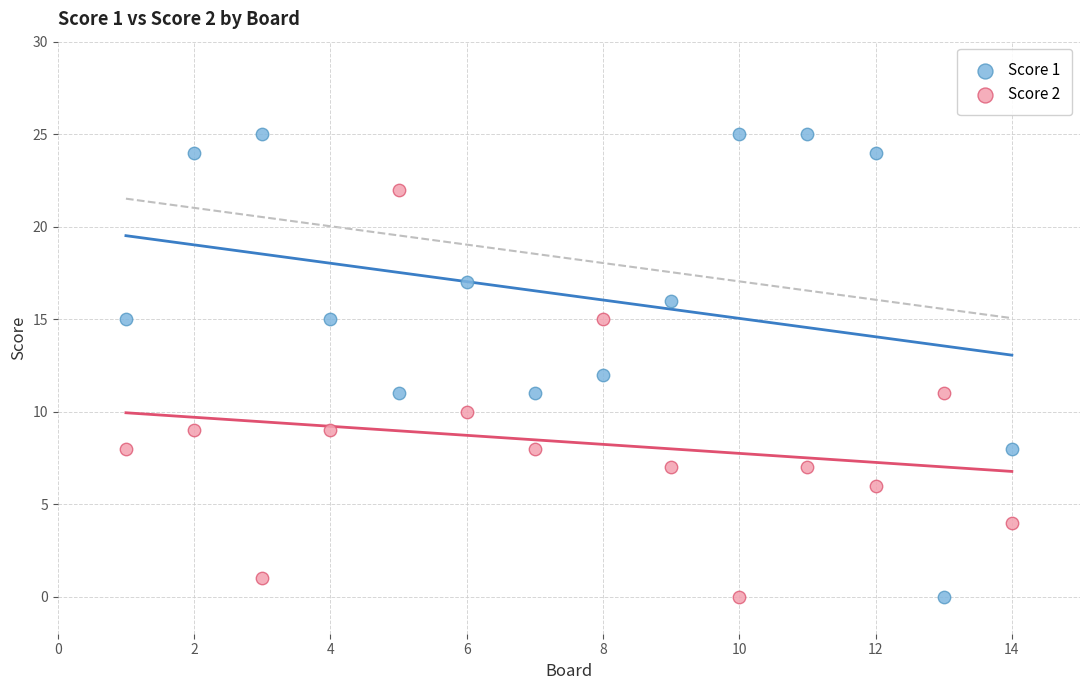

What are all the series names shown in the legend?

Score 1, Score 2